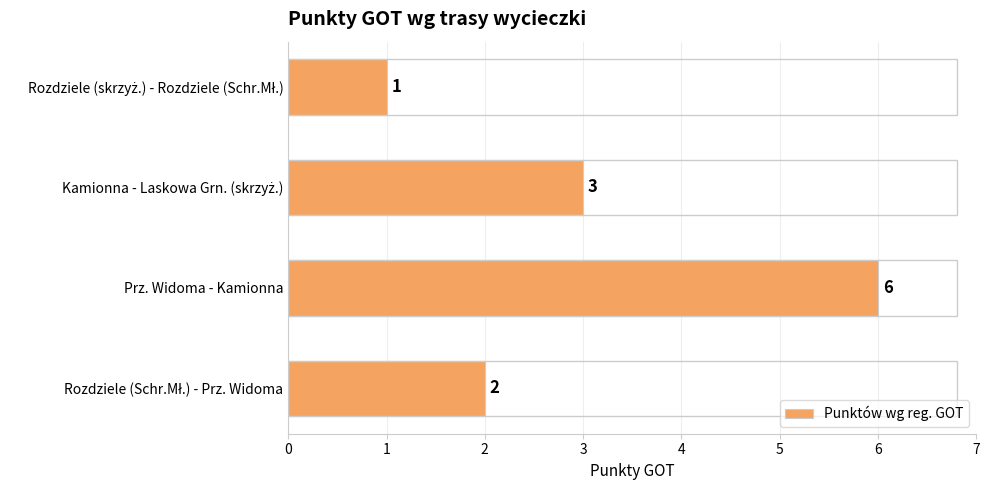

What is the average value?

3